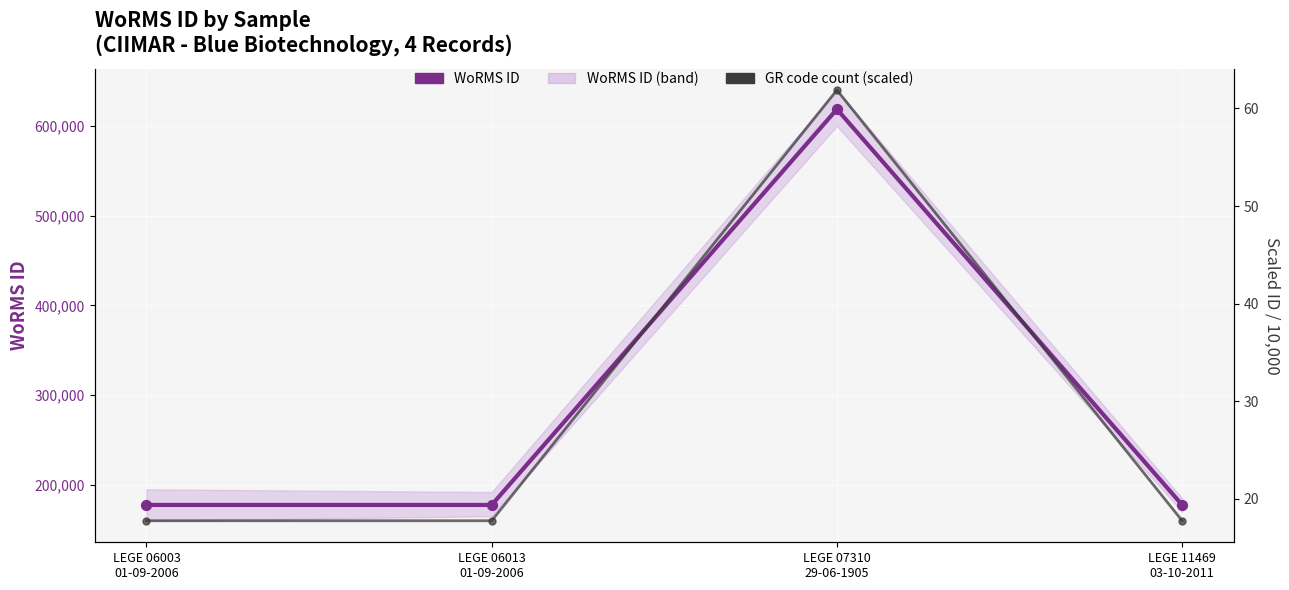

Which series has the largest total across all categories?

WoRMS ID